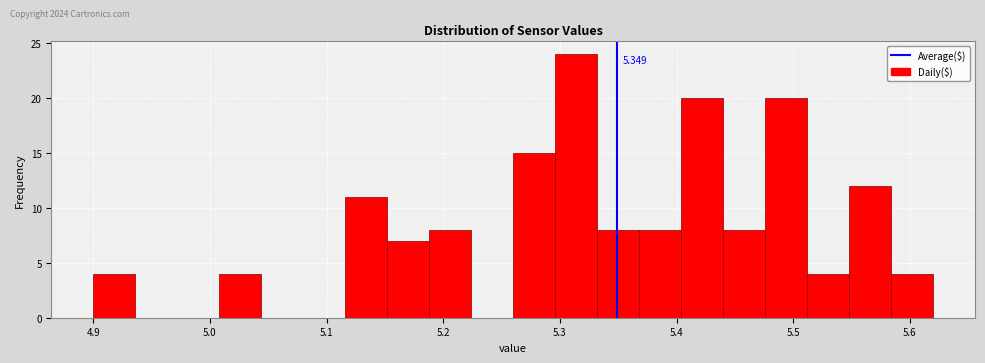

Around what value on the x-axis is the tallest bar? Give the approximate position of its centre, as read against the axis.

5.31